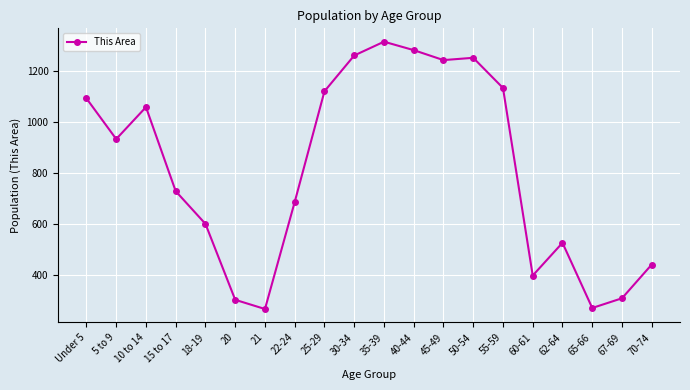

Between 21 and 10 to 14, which is larger?

10 to 14